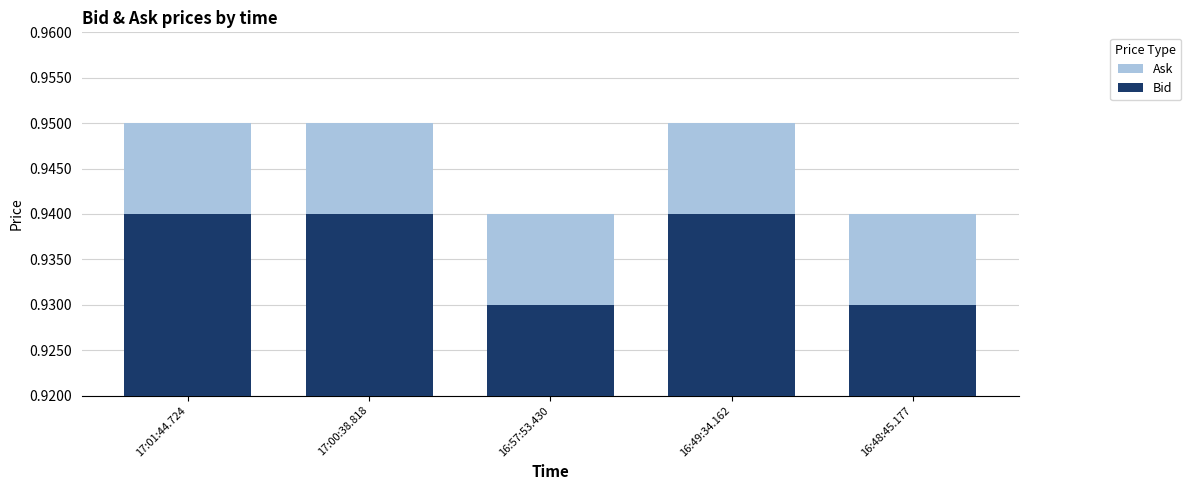

What is the total value across all series at 17:00:38.818?

1.9